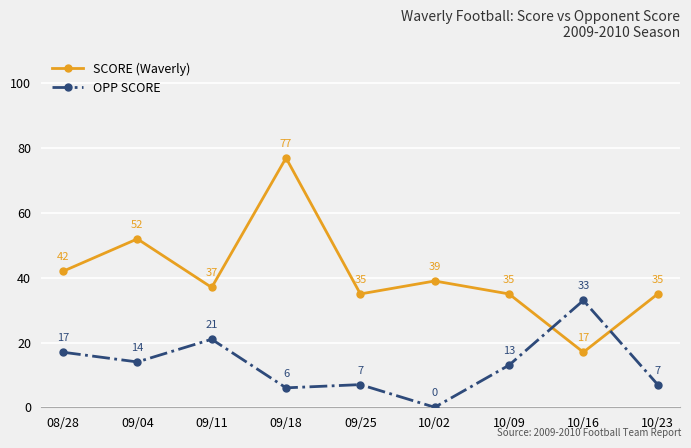

What is the maximum value shown in the chart?

77